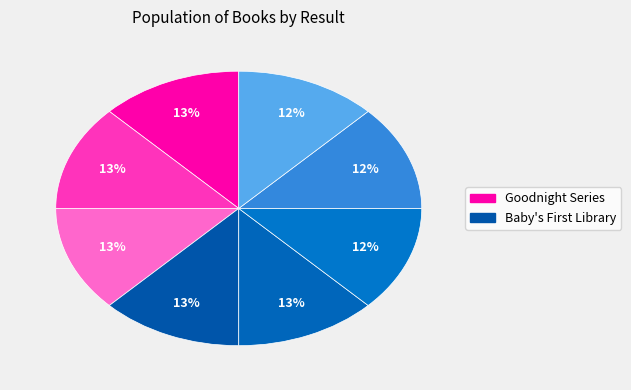

To the nearest percent, what is the average slice percentage?

12%